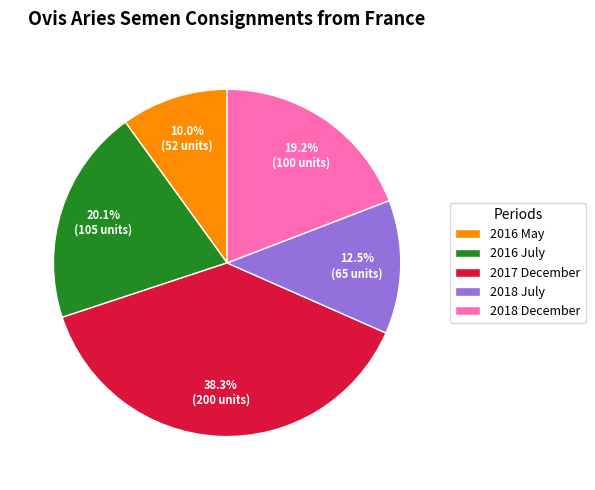

To the nearest percent, what is the difference between the 2016 July and 2017 December slice percentages?

18%